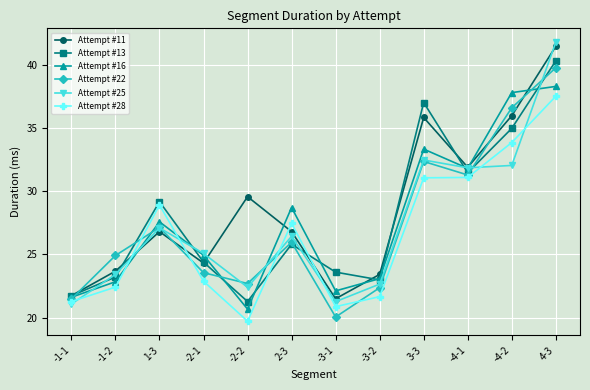

At which category does the chart reach its peak across all series?

4-3